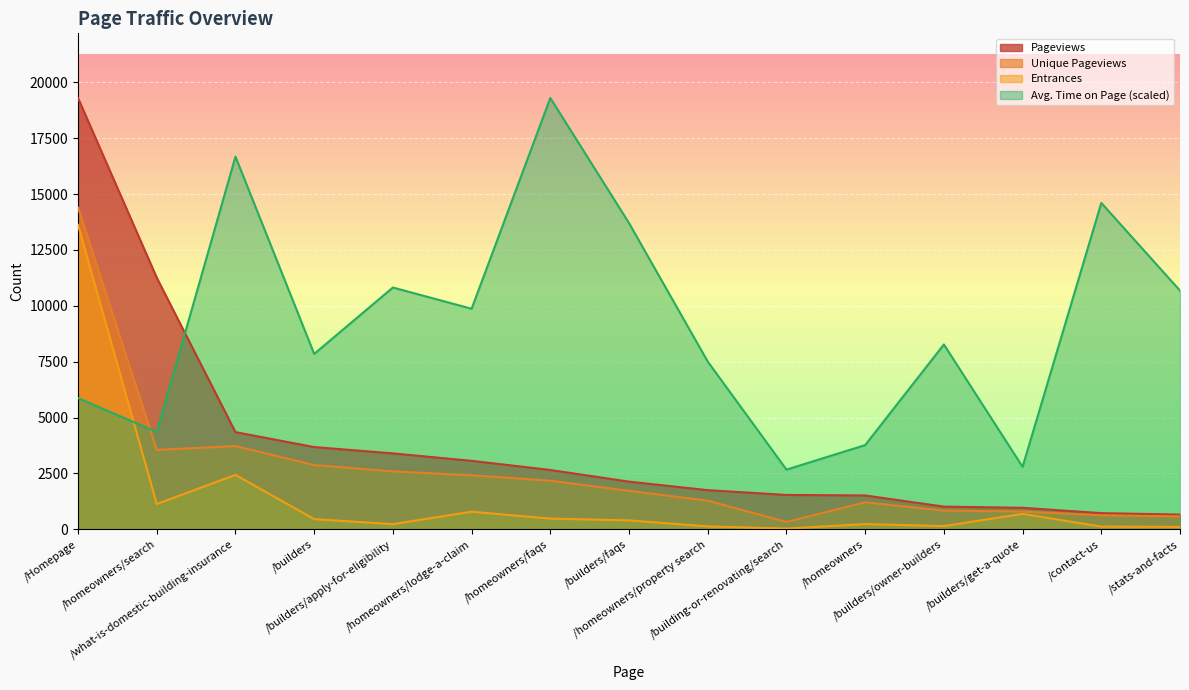

What position from the right is /builders/owner-builders?

4